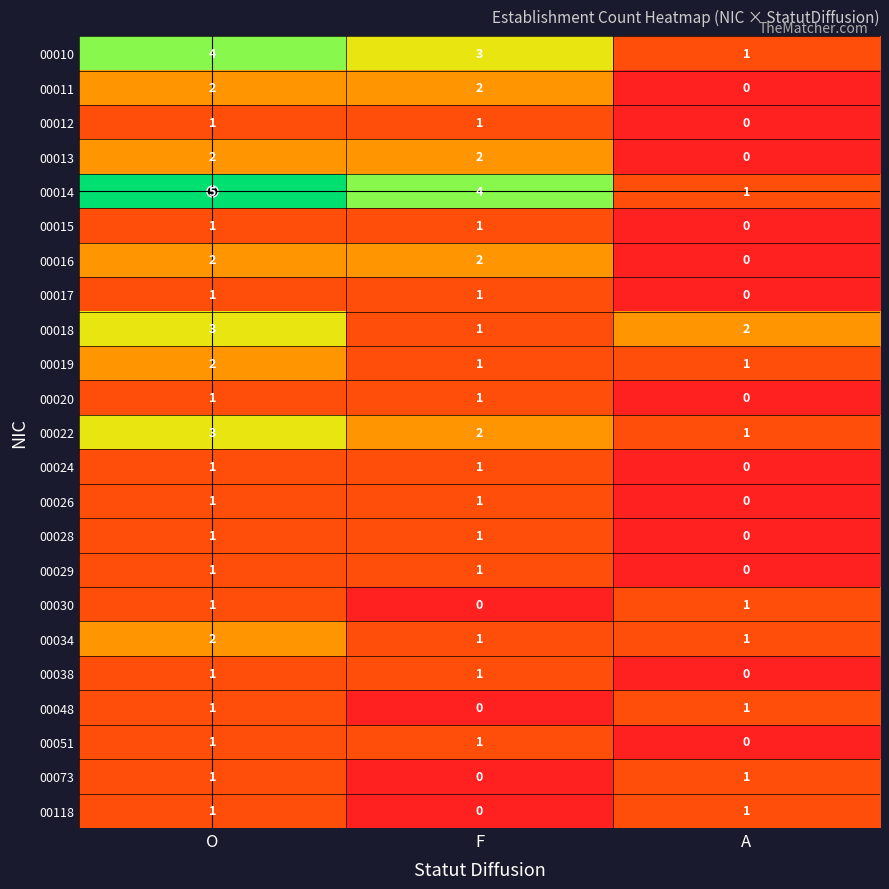

At which label is 00029 closest to 0?

A